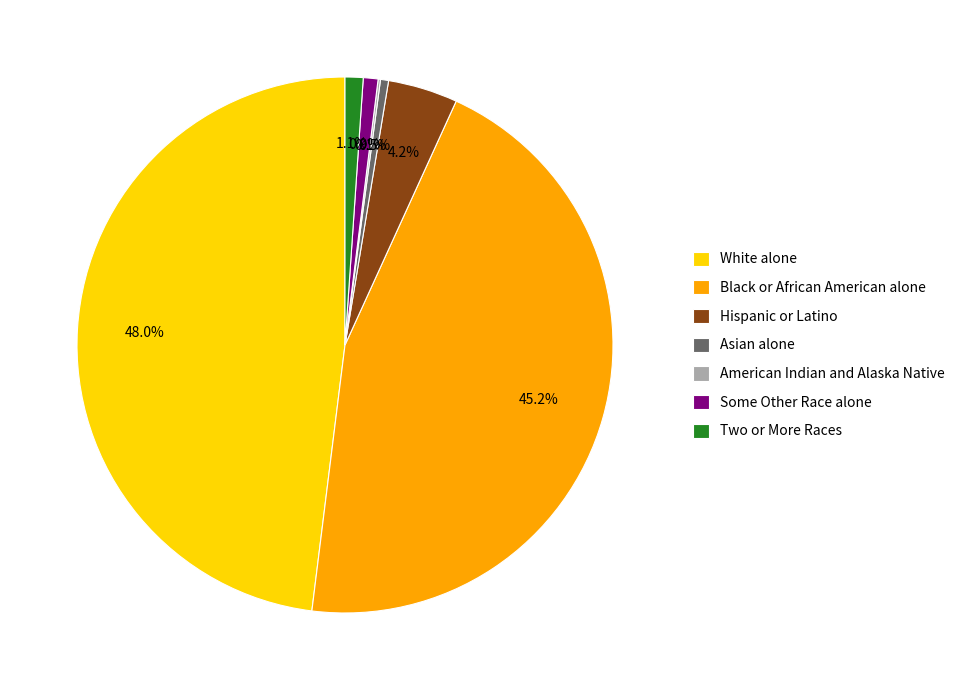

Which slice is the largest?

White alone